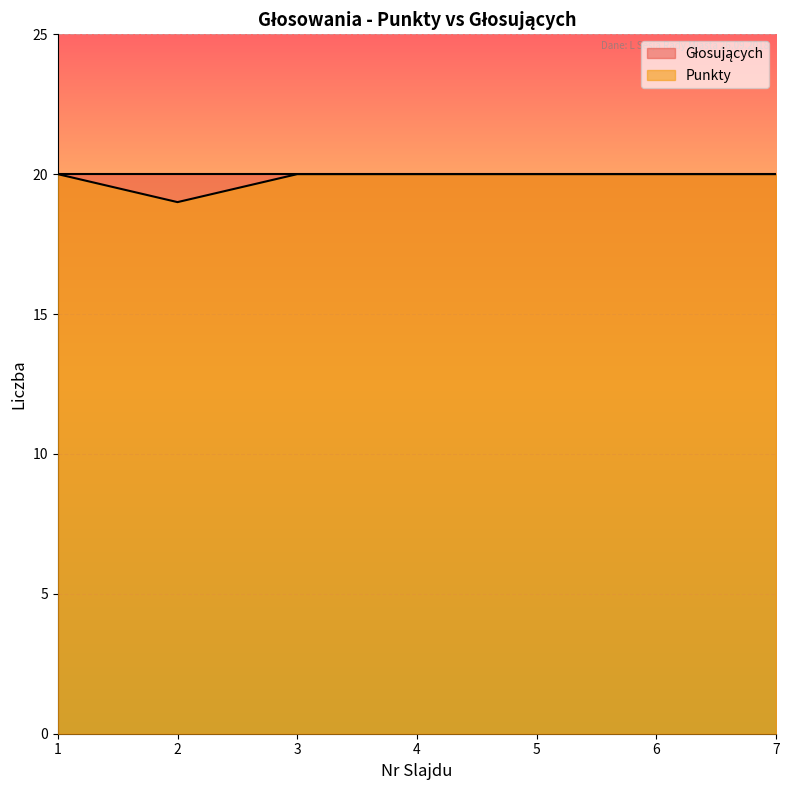

Rank the categories by value from lowest to highest.

2, 1, 3, 4, 5, 6, 7